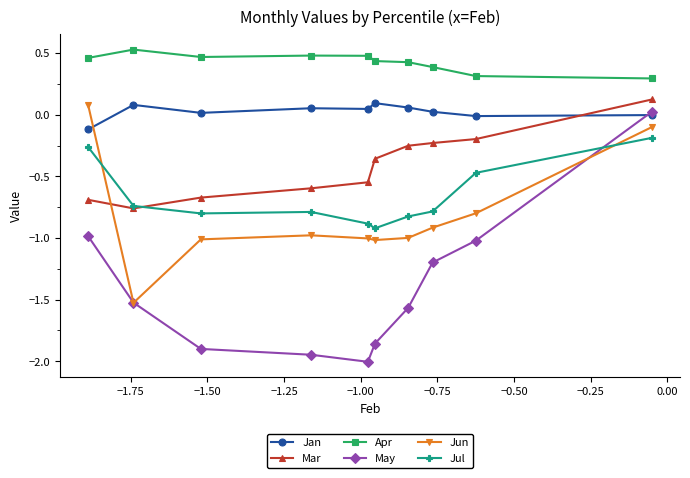

How many data points in May are above -1?

2